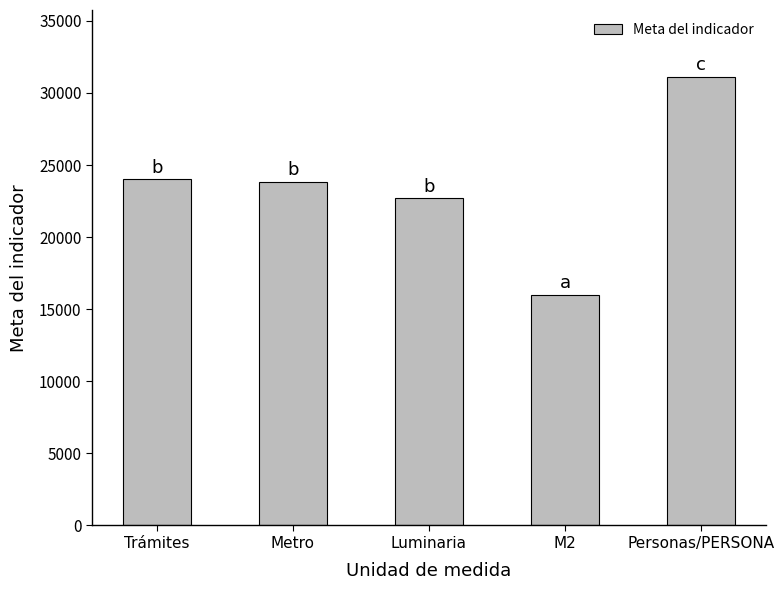

Reading left to right, list all the values displayed in this chart.

24001	23840	22685	16000	31090